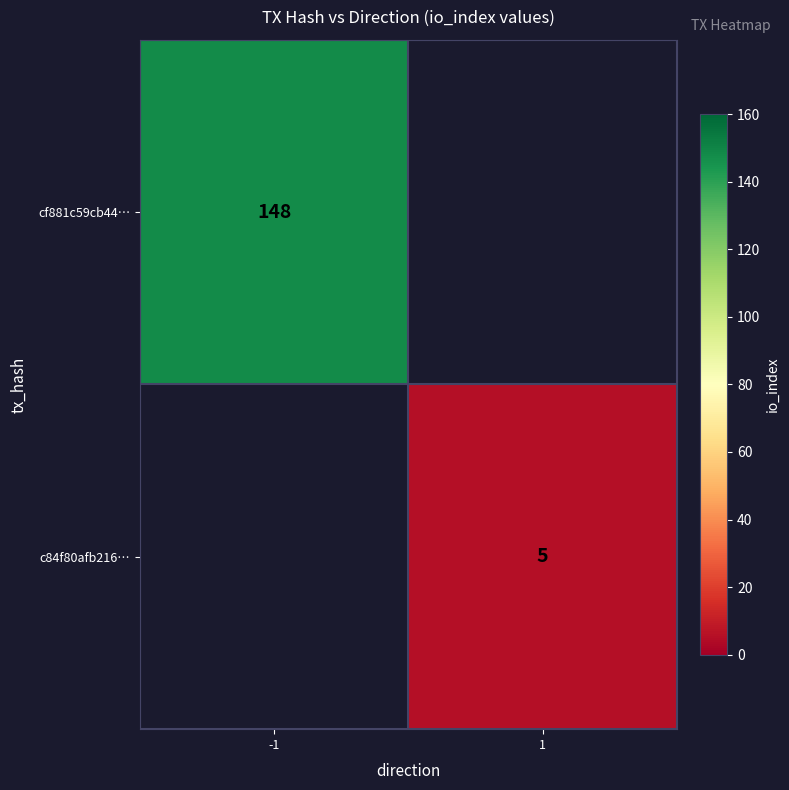

Is the value of c84f80afb216… at 1 greater than the value of cf881c59cb44… at -1?

No